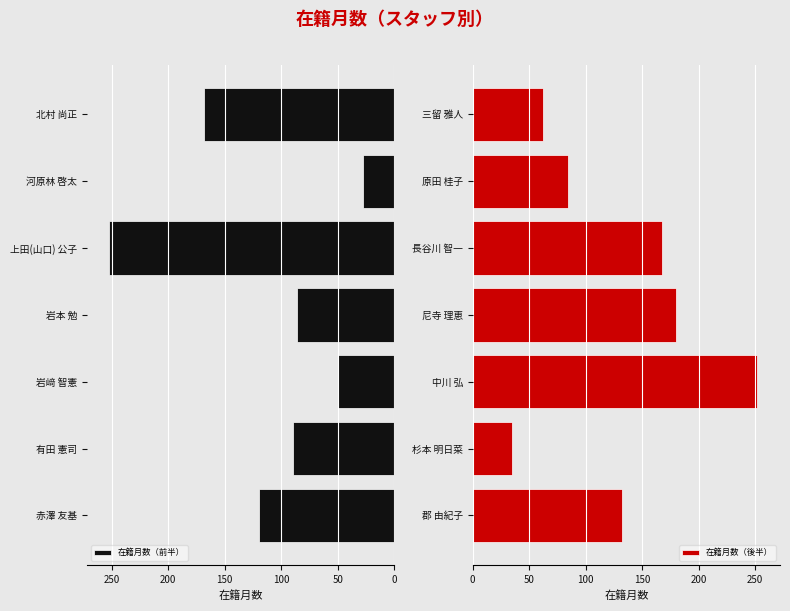

True or false: 在籍月数（前半） has a value of 417 at 上田(山口) 公子.

False